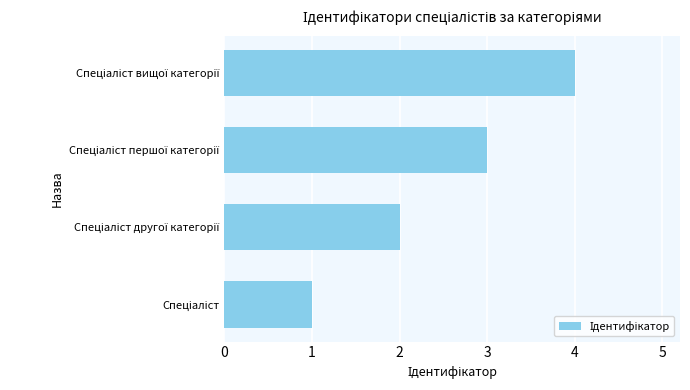

What is the maximum value shown in the chart?

4